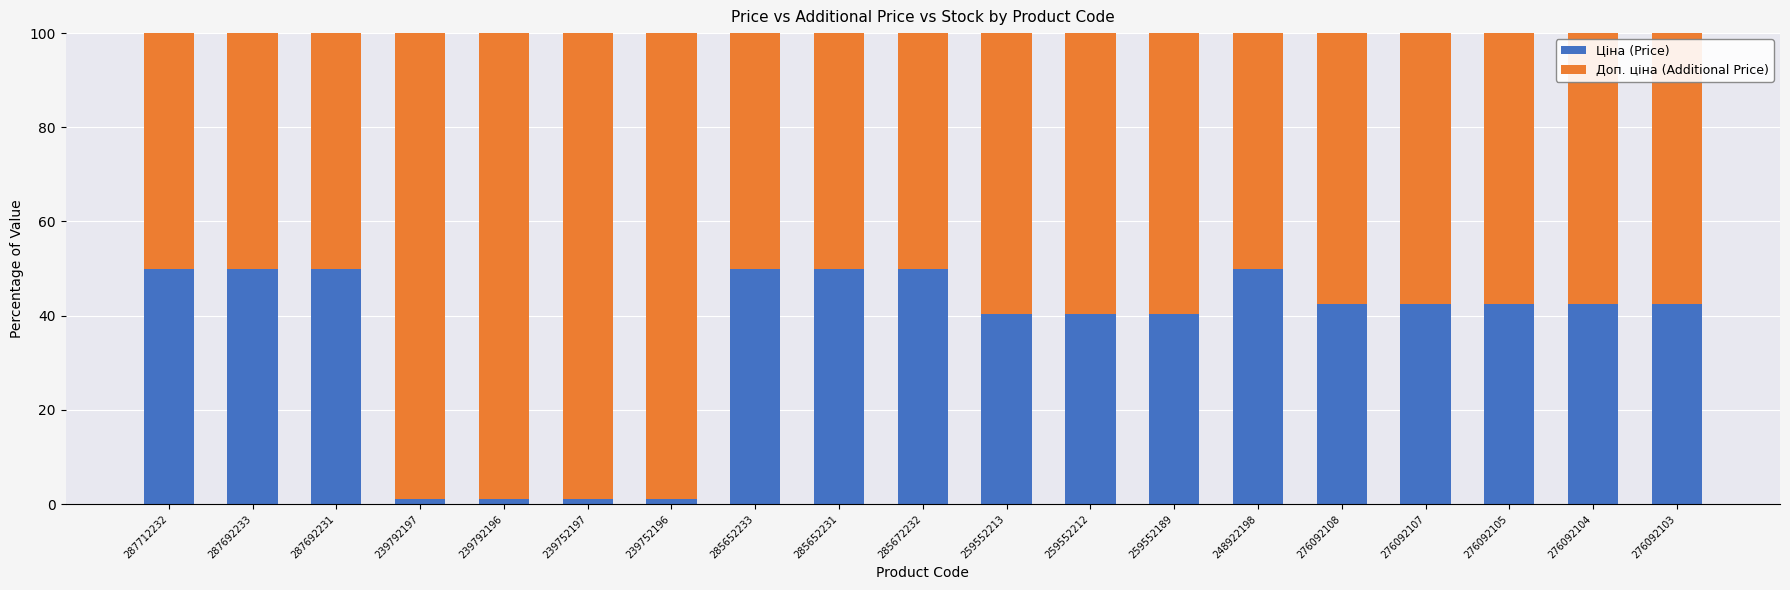

What are all the series names shown in the legend?

Ціна (Price), Доп. ціна (Additional Price)